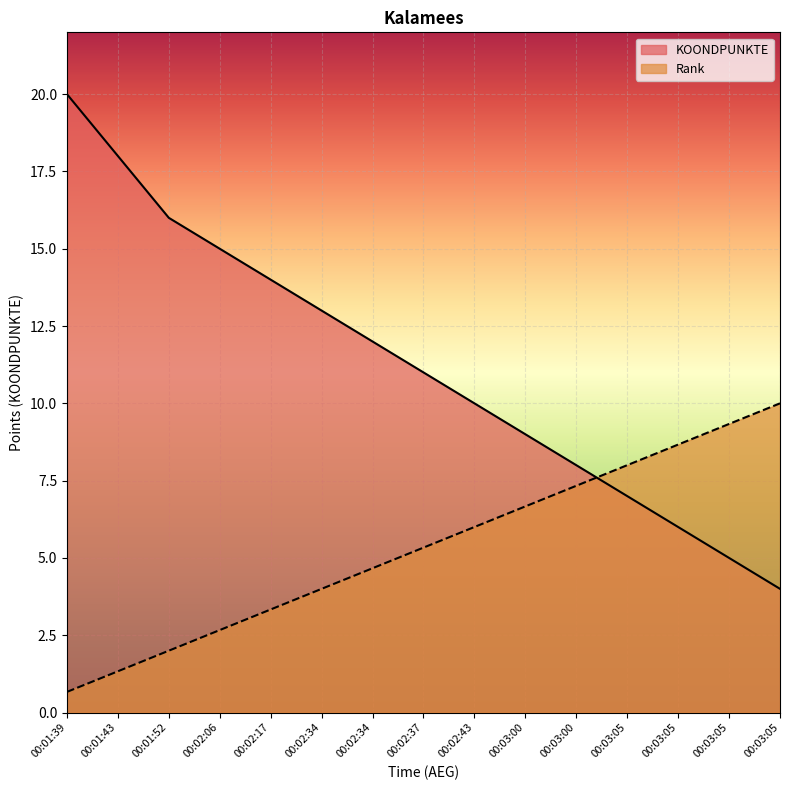

Reading left to right, extract all data points from this chart.

KOONDPUNKTE: 20.0	18.0	16.0	15.0	14.0	13.0	12.0	11.0	10.0	9.0	8.0	7.0	6.0	5.0	4.0
Rank: 0.7	1.3	2.0	2.7	3.3	4.0	4.7	5.3	6.0	6.7	7.3	8.0	8.7	9.3	10.0